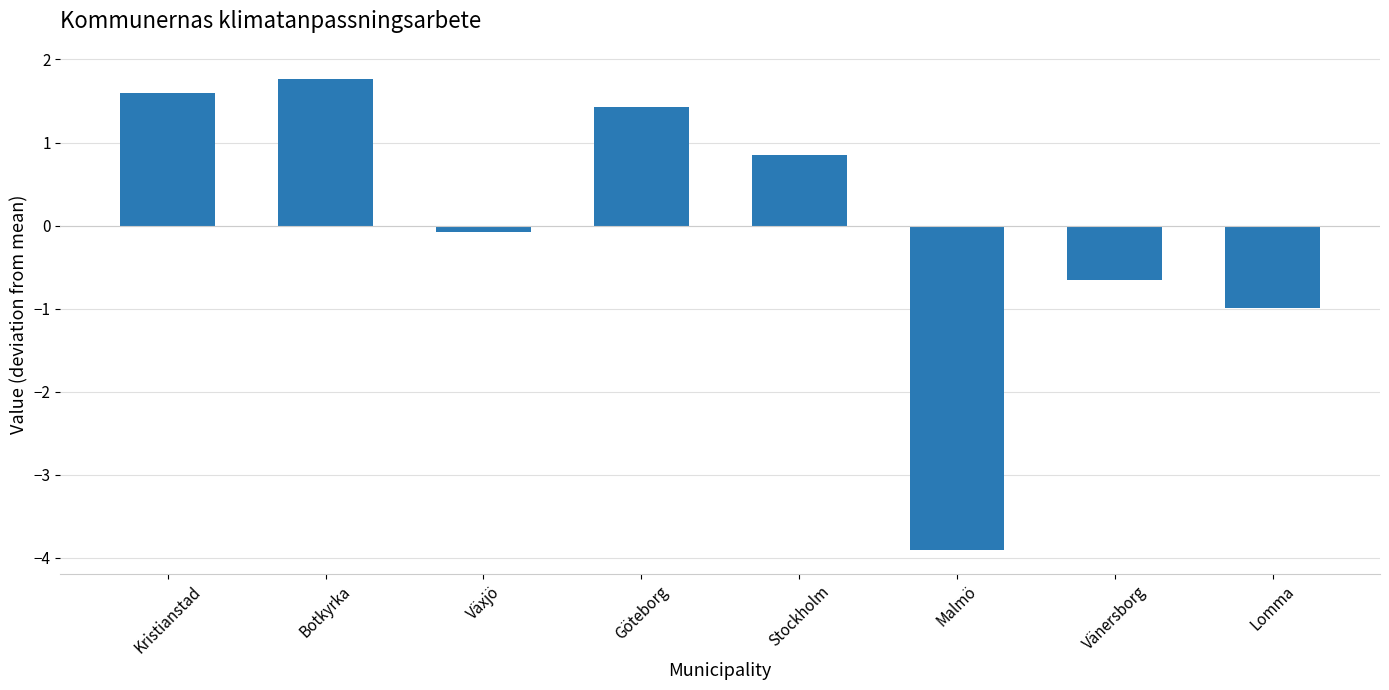

How many negative values are there?

4